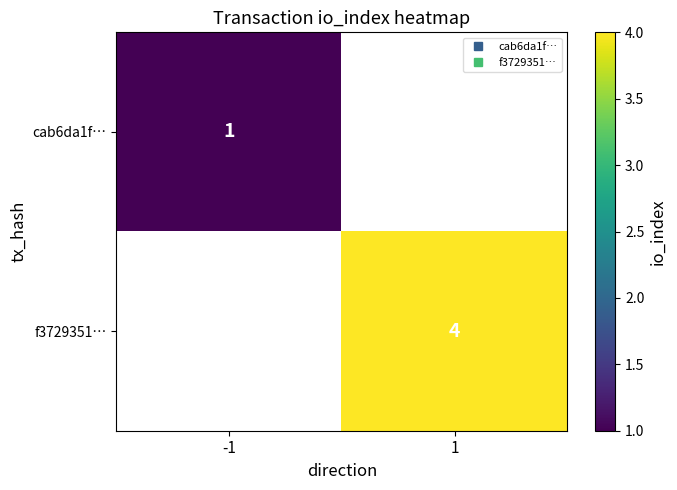

Which has a higher value, 1 or -1?

-1